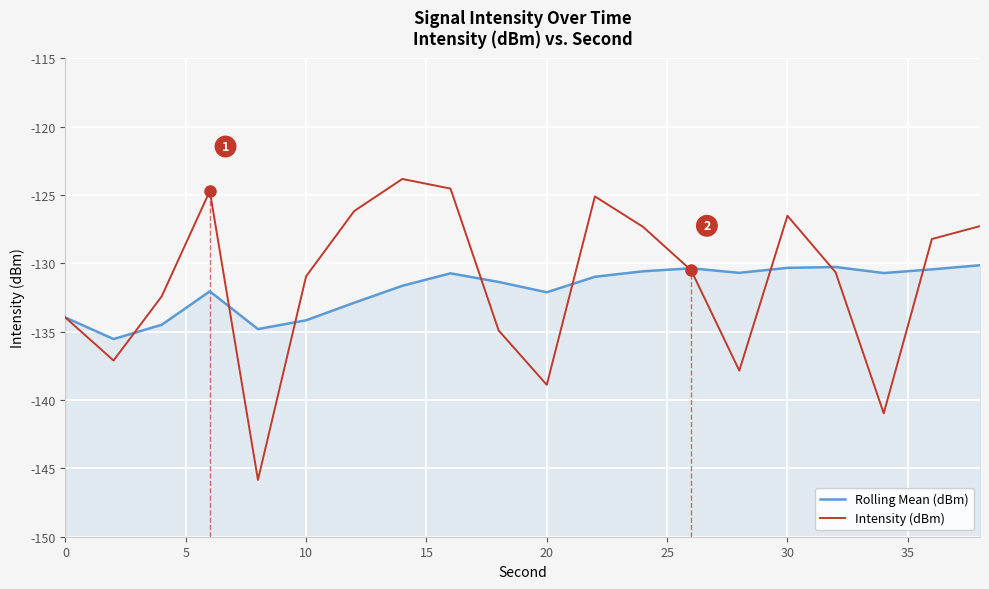

Which series has the widest spread of values?

Intensity (dBm)